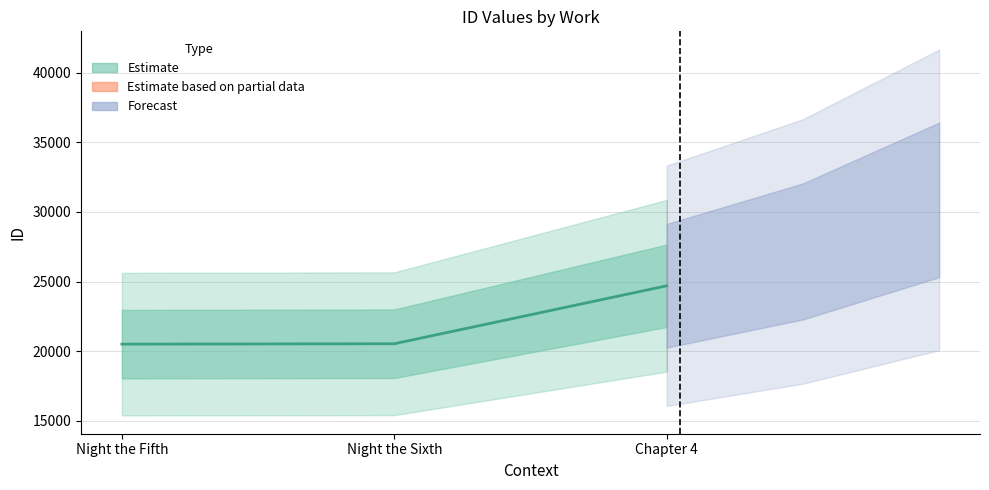

List the labels in order of value, largest first.

Chapter 4, Night the Sixth, Night the Fifth